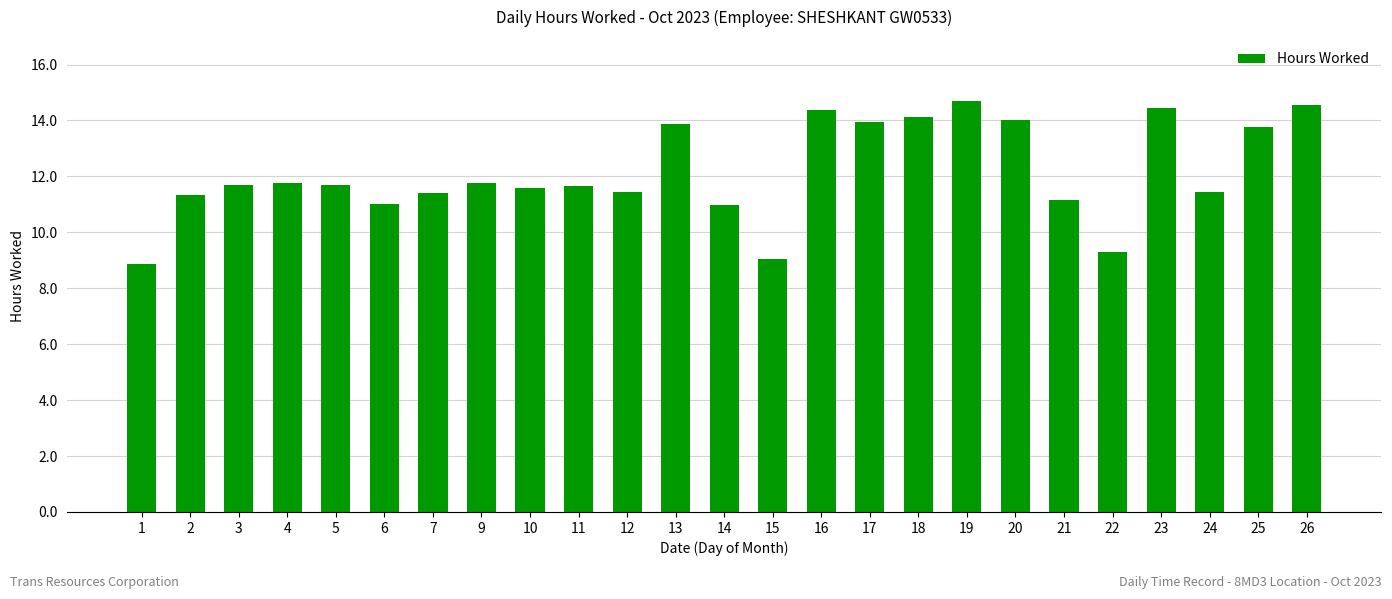

What is the ratio of the value at 25 to the value at 18?

1.0